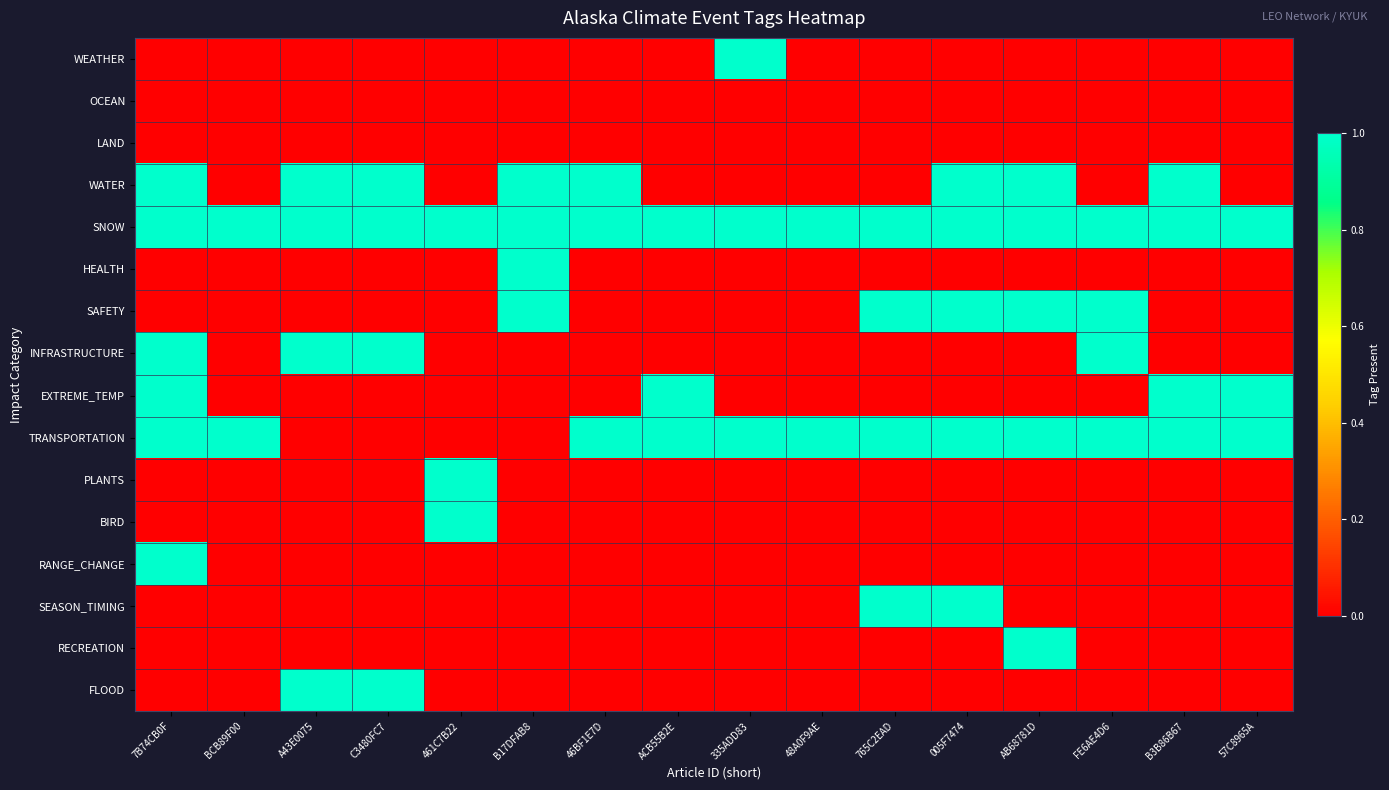

At how many categories does at least one series exceed 0?

16